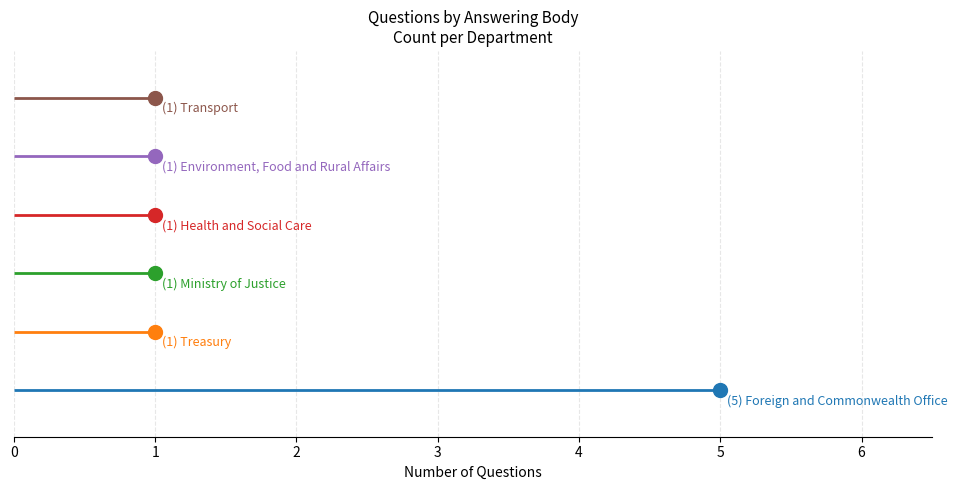

How many distinct data groups are displayed?

1